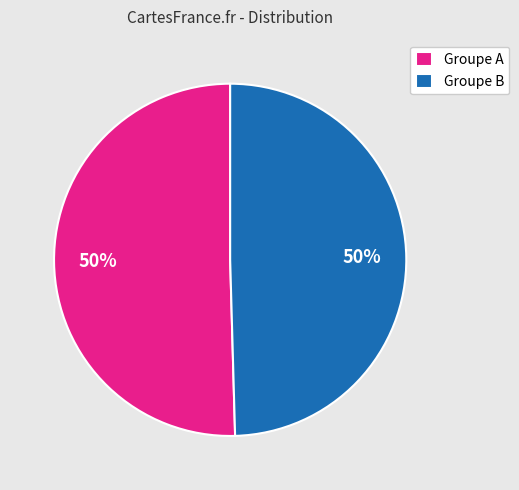

What percentage is the Groupe A slice, to the nearest percent?

50%